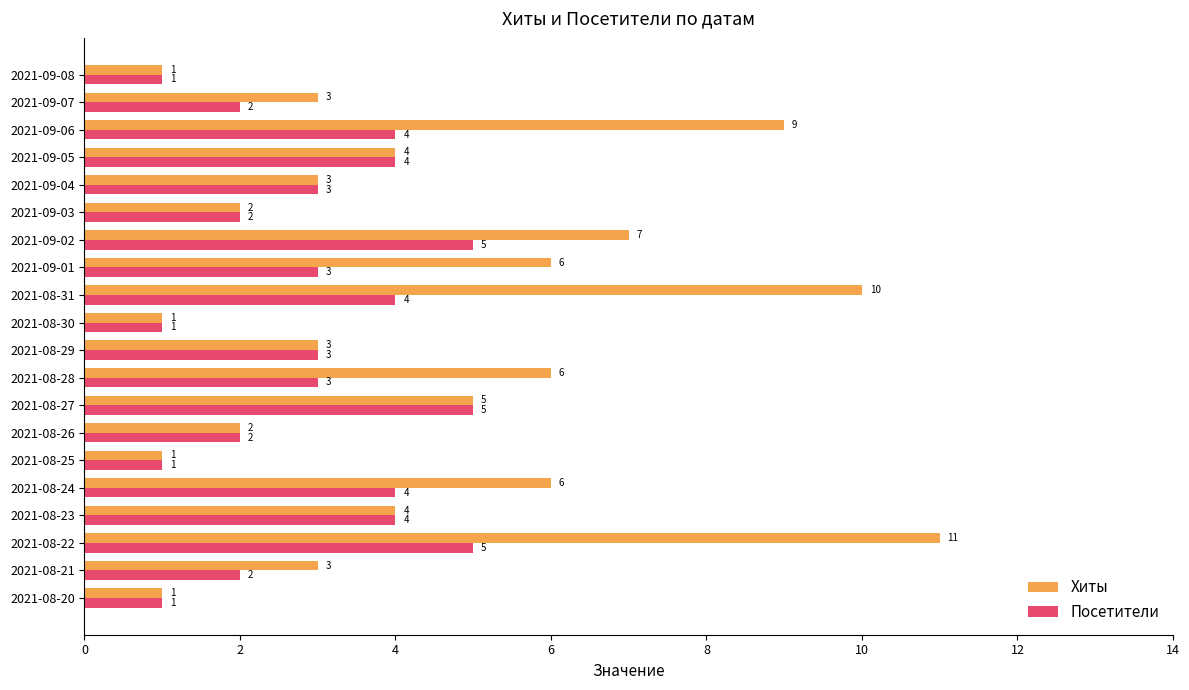

The Посетители series shows 3 at 2021-09-01. True or false?

True